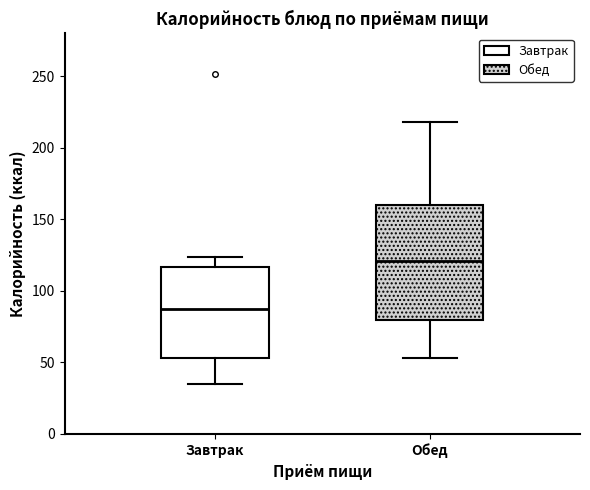

Which box's median line is the highest?

Обед